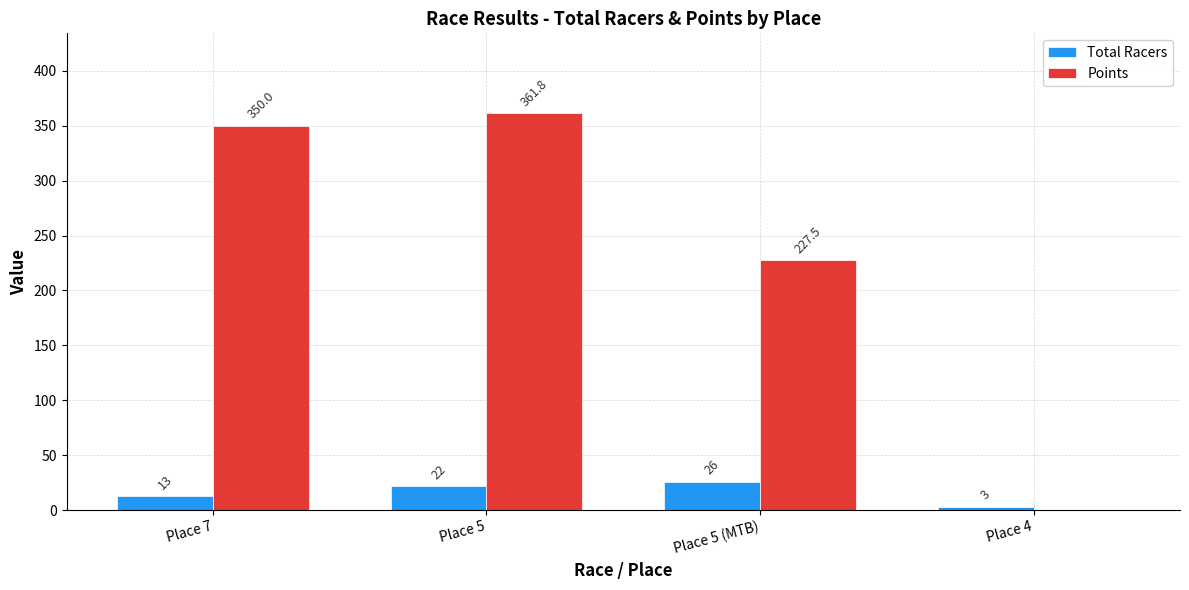

What is the sum of all Points values?

939.3